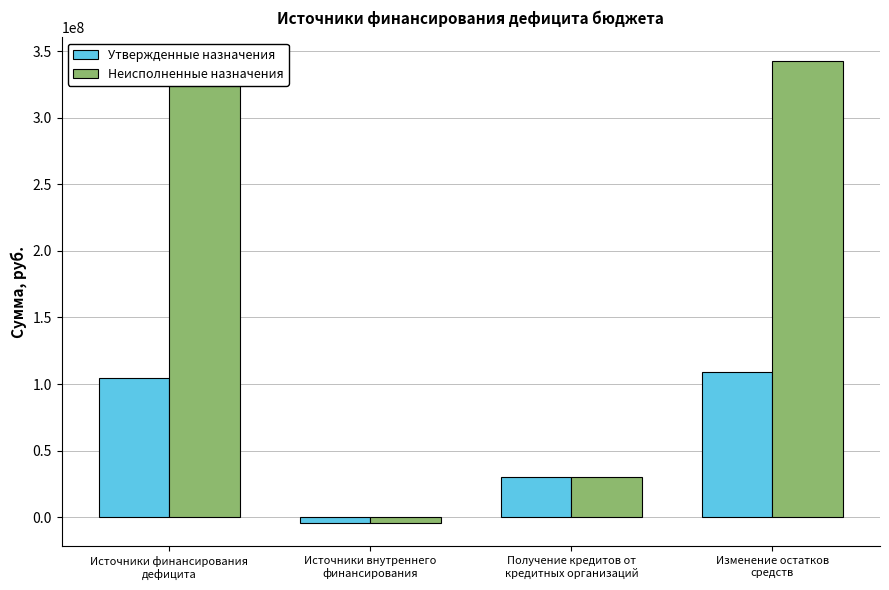

What are all the series names shown in the legend?

Утвержденные назначения, Неисполненные назначения